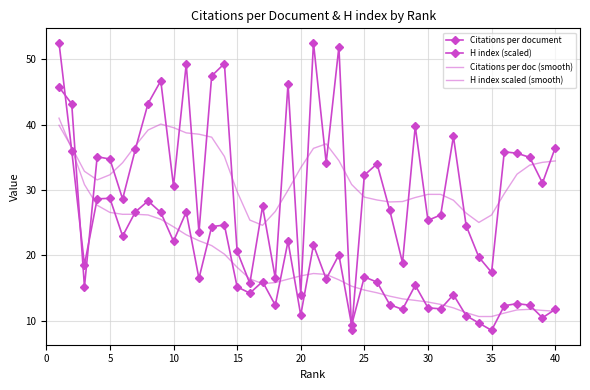

What is the difference between the maximum and minimum values in the Citations per document series?

44.0